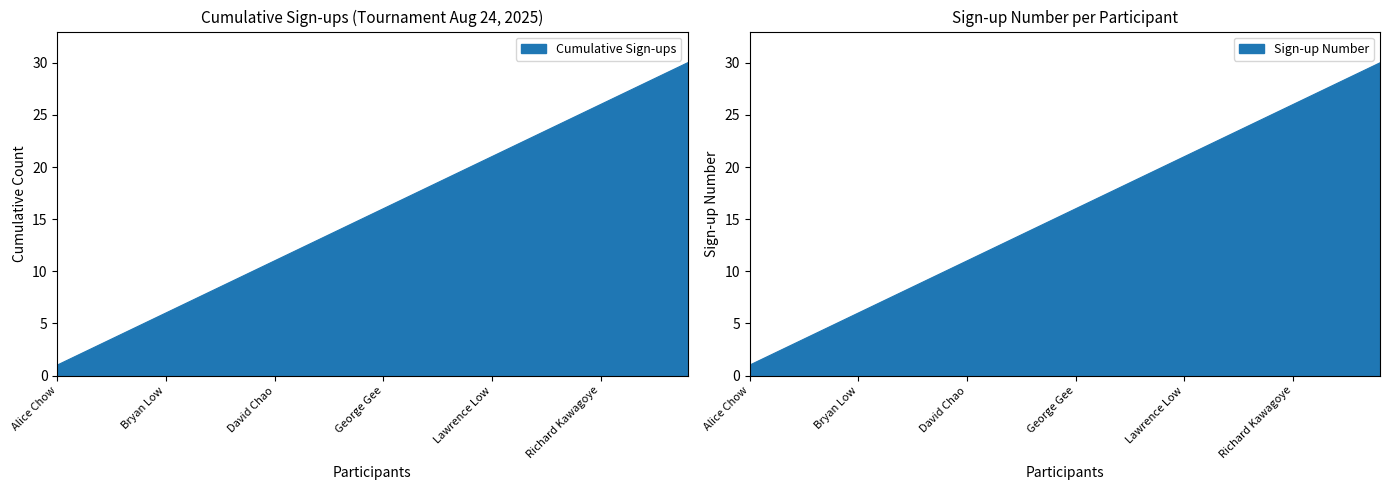

Reading right to left, what are all the values shown in this chart?

30	29	28	27	26	25	24	23	22	21	20	19	18	17	16	15	14	13	12	11	10	9	8	7	6	5	4	3	2	1